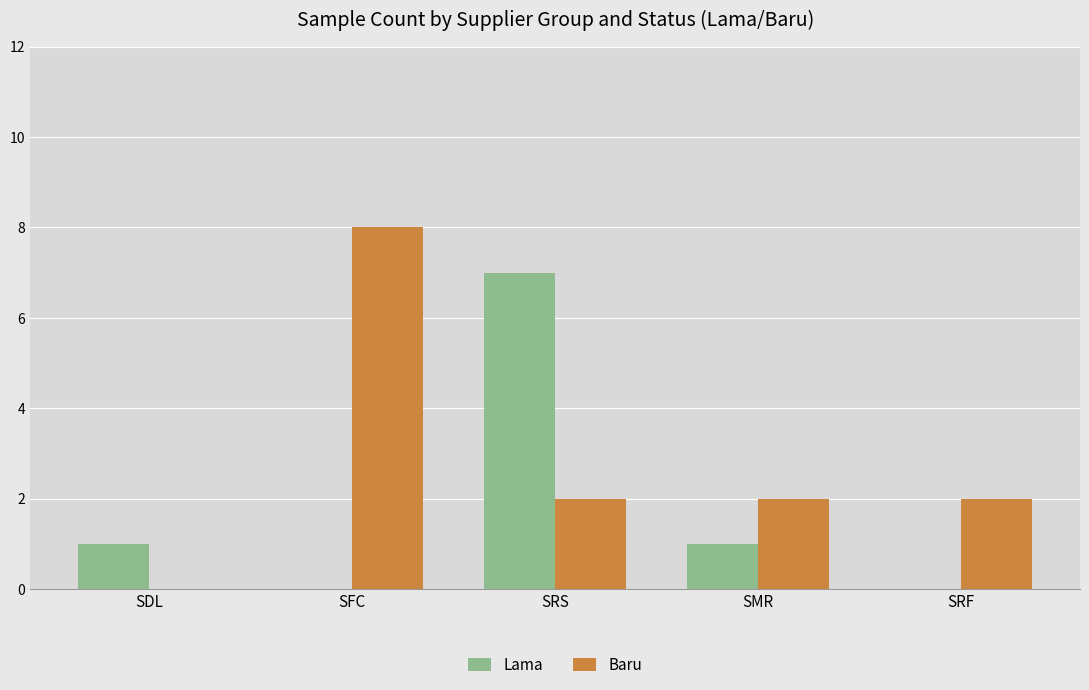

What is the maximum value shown in the chart?

8